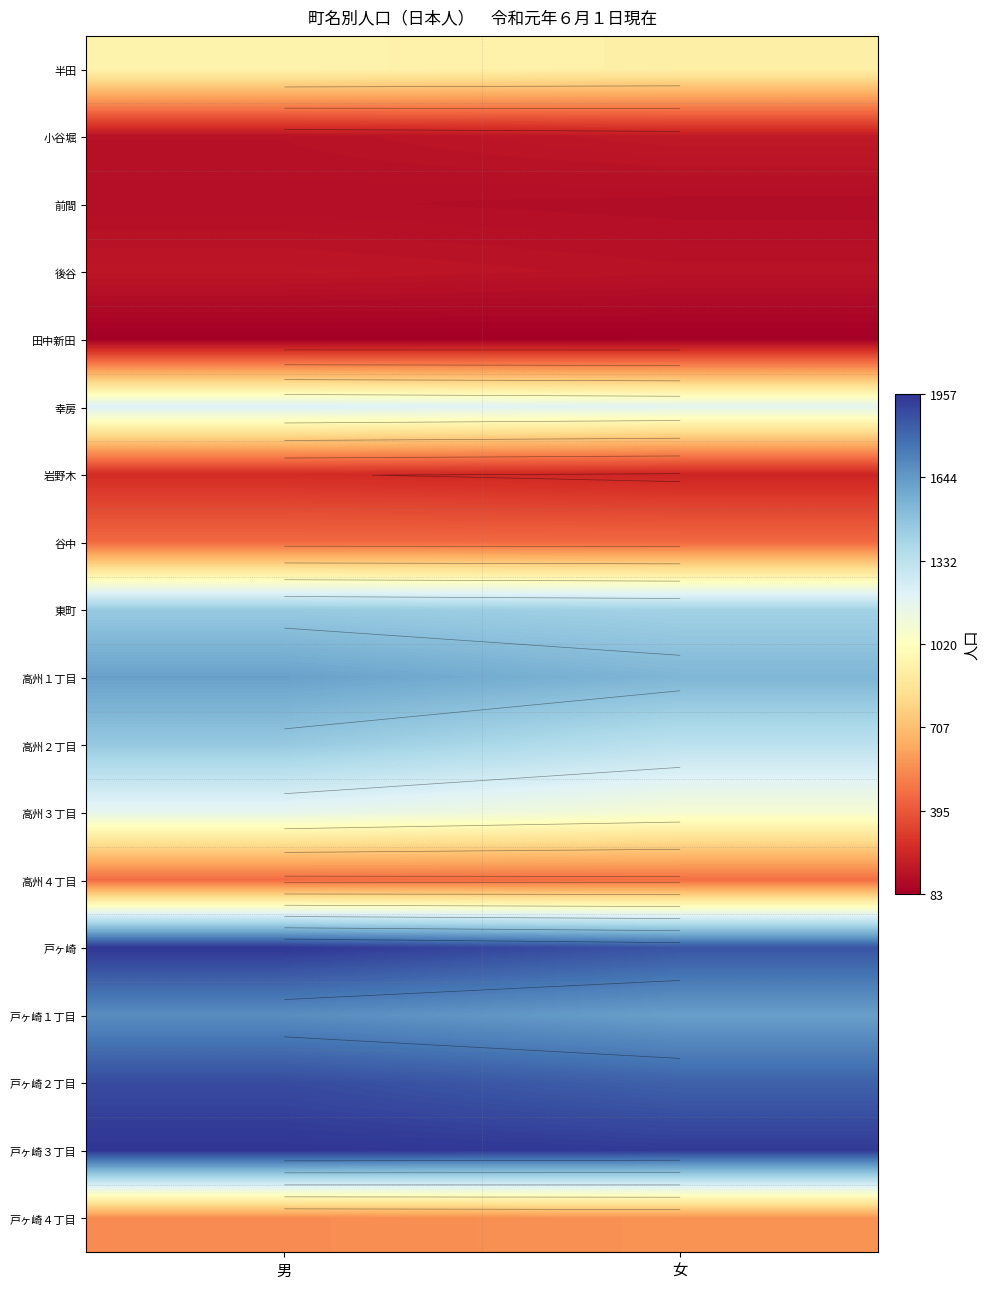

At which category is the sum across all series the highest?

男